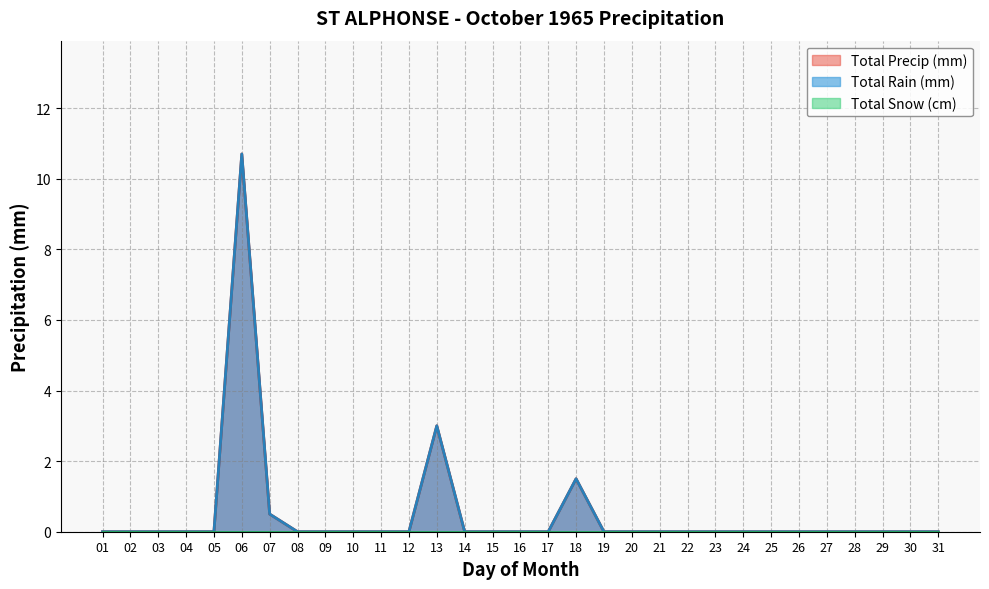

True or false: Total Rain (mm) and Total Precip (mm) intersect in this chart.

False